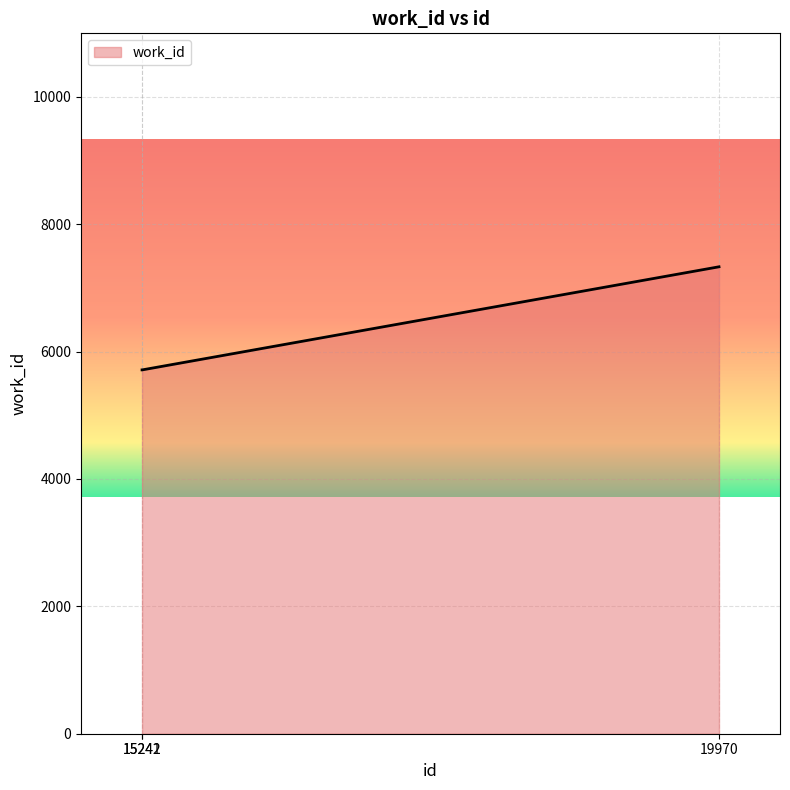

Is it true that the value at 15241 is 2425?

False